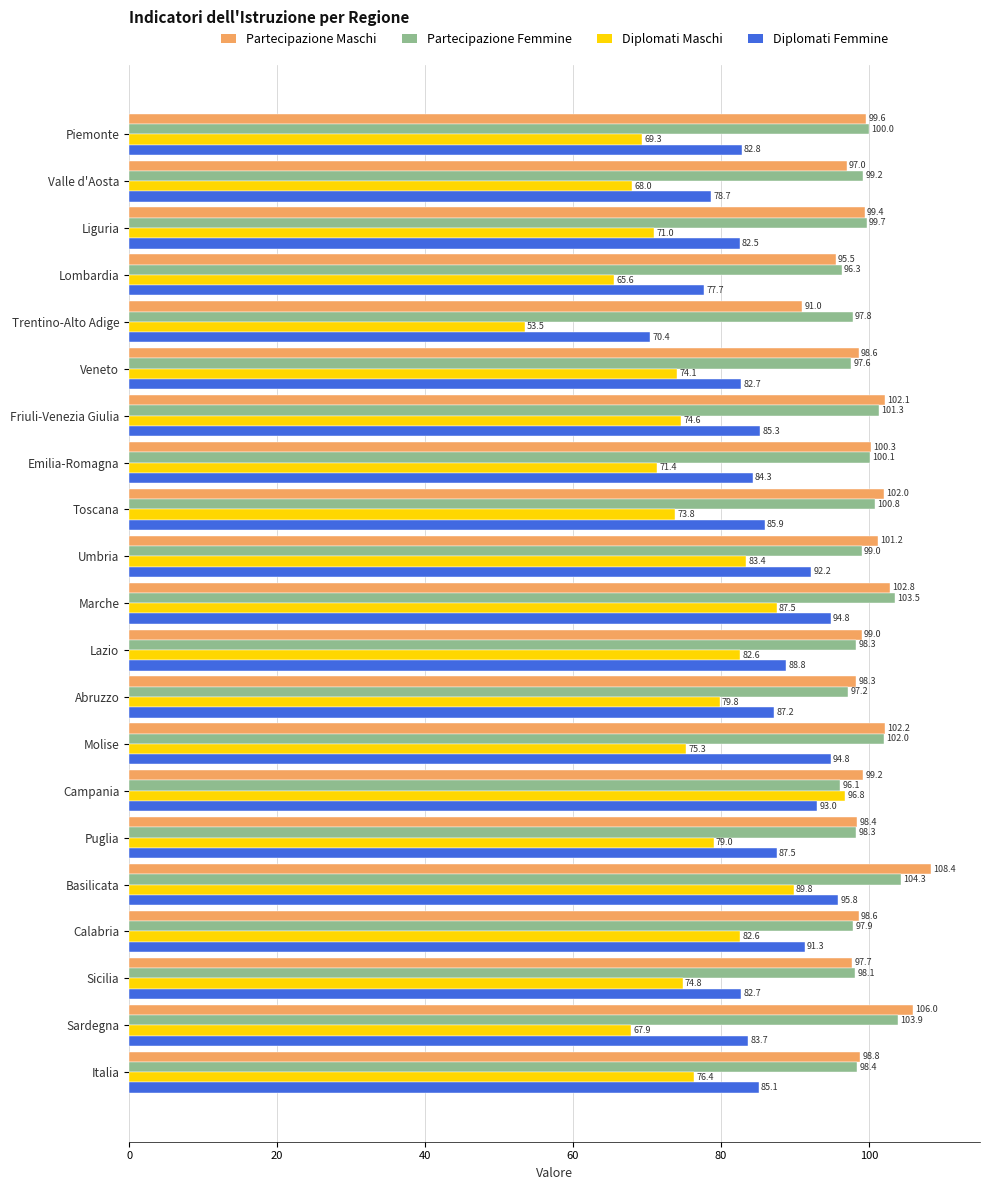

What are all the series names shown in the legend?

Partecipazione Maschi, Partecipazione Femmine, Diplomati Maschi, Diplomati Femmine